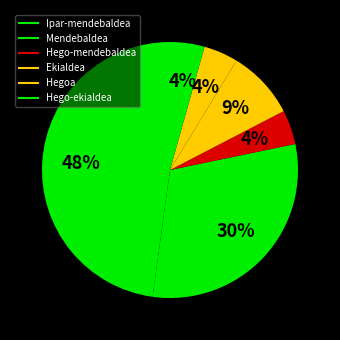

How many slices are in this pie chart?

6